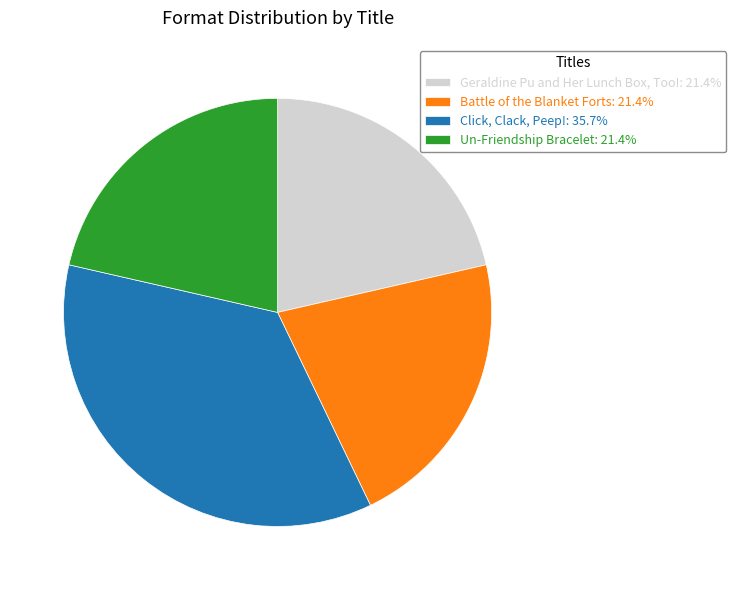

What is the ratio of the value at Geraldine Pu and Her Lunch Box, Too!: 21.4% to the value at Battle of the Blanket Forts: 21.4%?

1.0